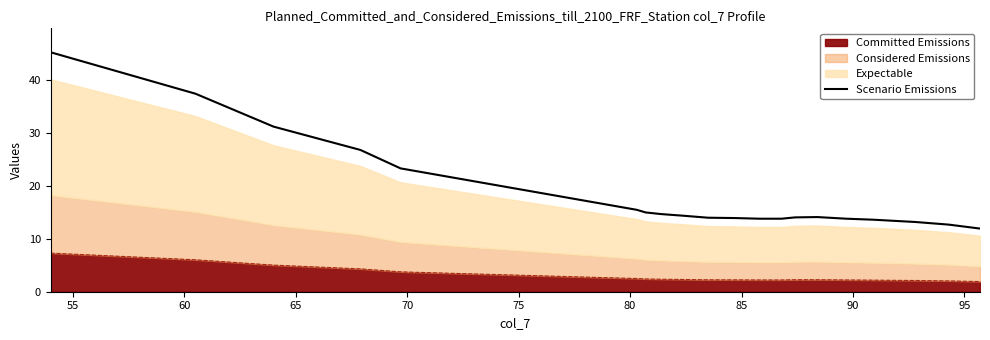

What is the value of the 5th point from the left?

23.2